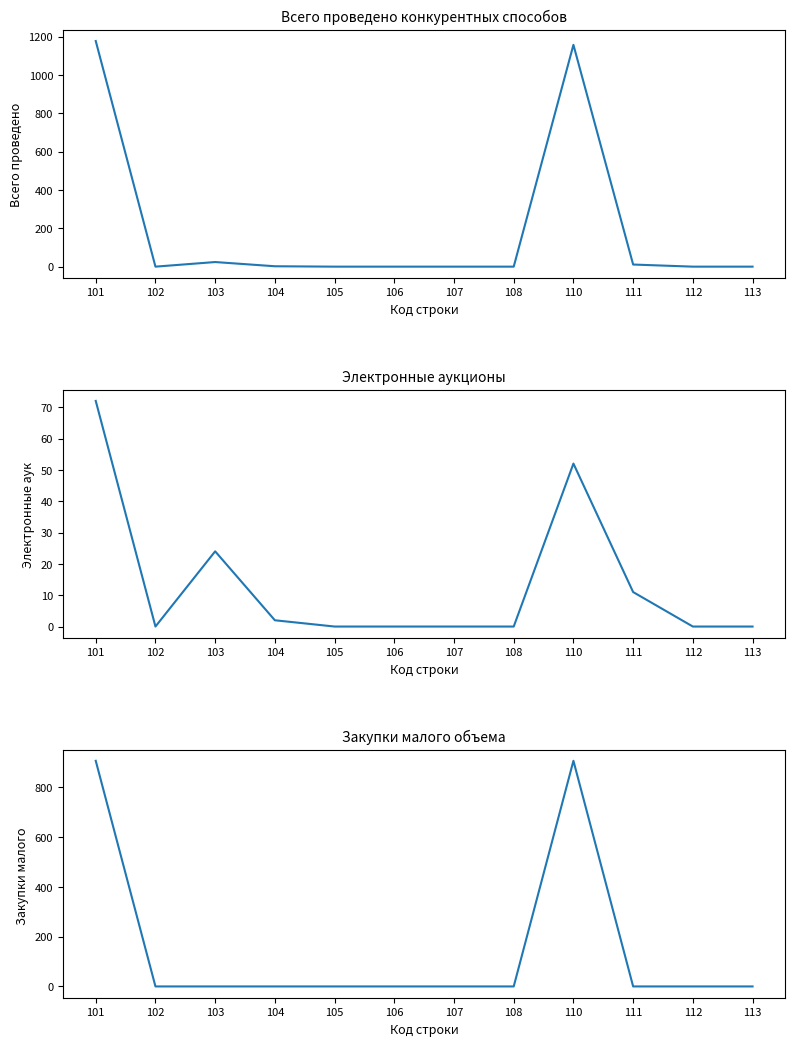

At which category does the chart reach its peak across all series?

101